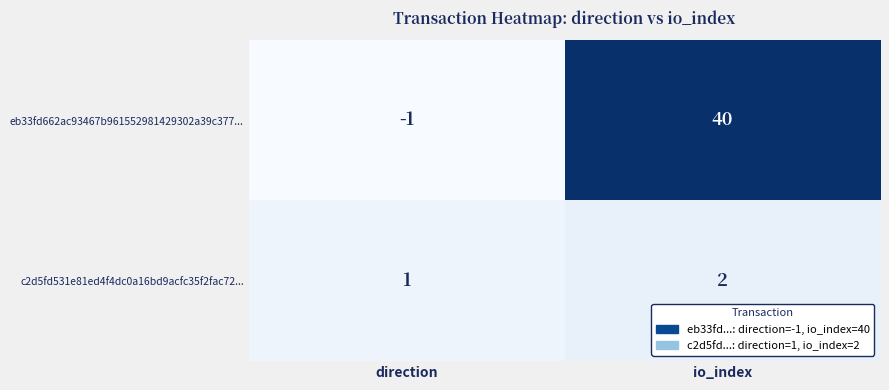

List the series in order of their overall mean, lowest first.

c2d5fd531e81ed4f4dc0a16bd9acfc35f2fac72..., eb33fd662ac93467b961552981429302a39c377...